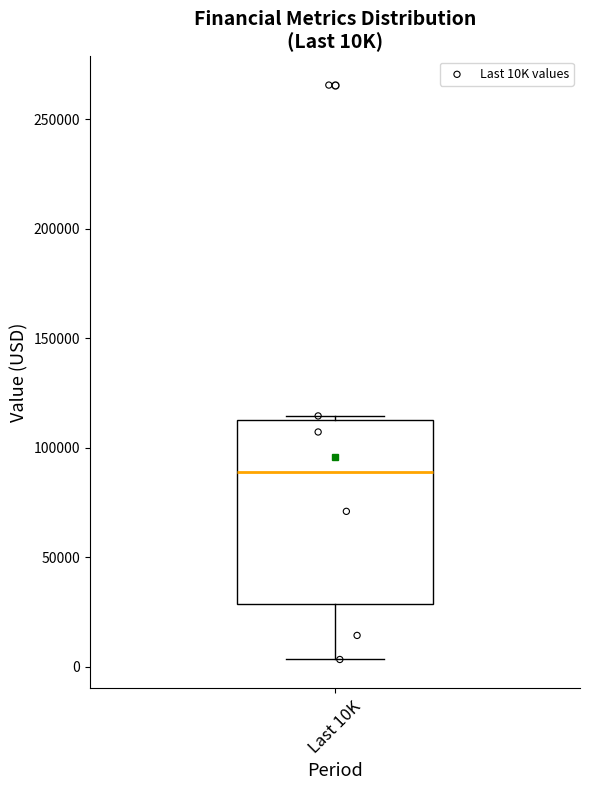

Transcribe this box plot: give where the median line is, the range the box spans, and where the two whiskers end, as read against the y-axis. The values are not printed on the chart, so give them approximately, as read against the axis.

median 90000, box 30000 to 115000, whiskers 5000 to 115000 (just above the box's upper edge)